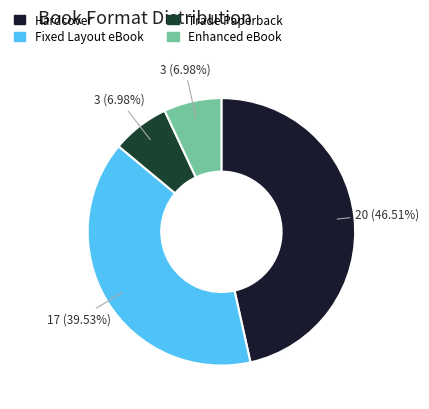

What is the largest slice in the pie chart?

Hardcover